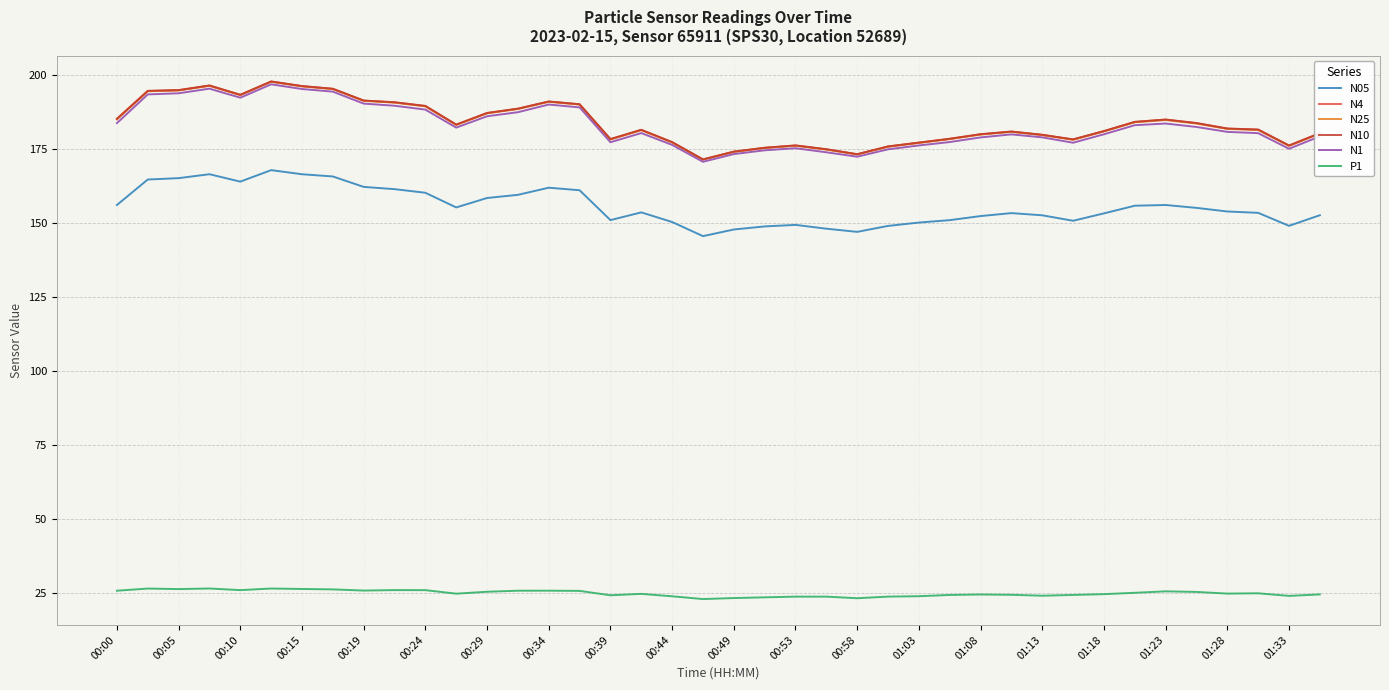

True or false: P1 and N25 cross at least once.

False